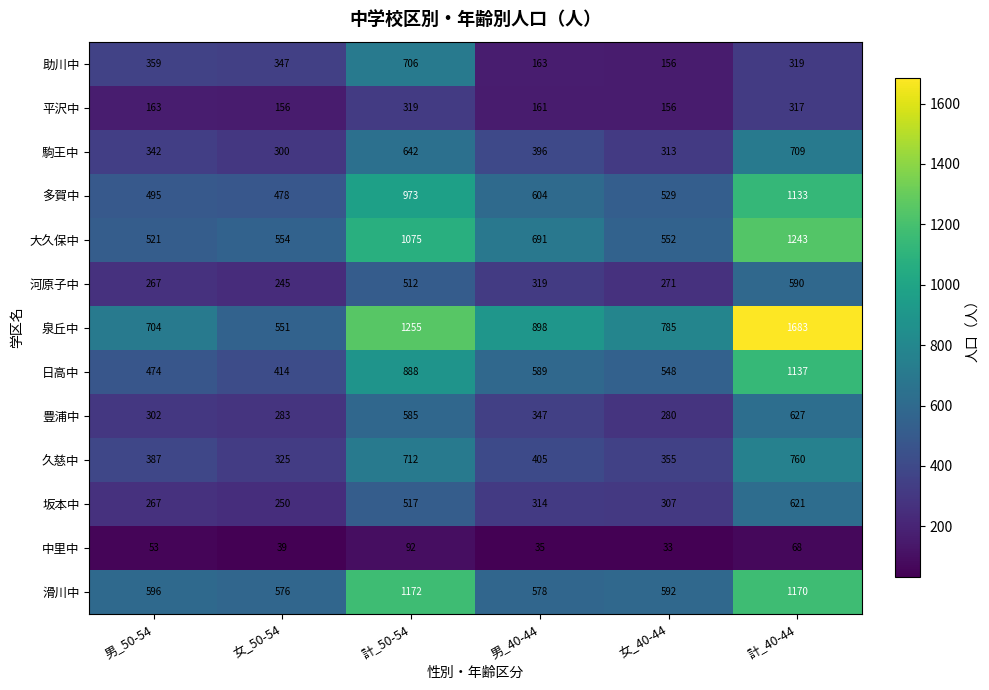

What is the lowest value of the 河原子中 series?

245